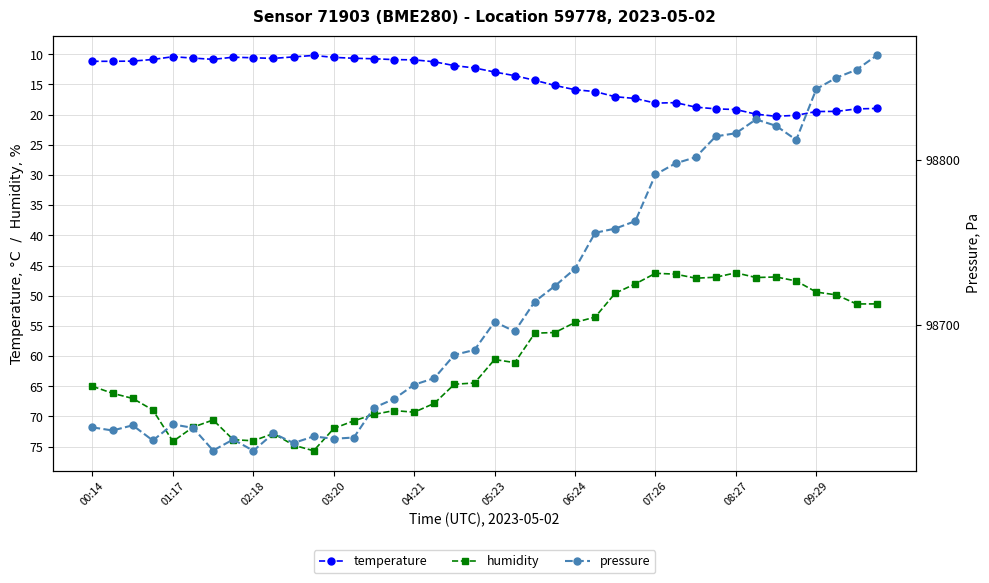

Rank the series by their maximum value, from lowest to highest.

temperature, humidity, pressure